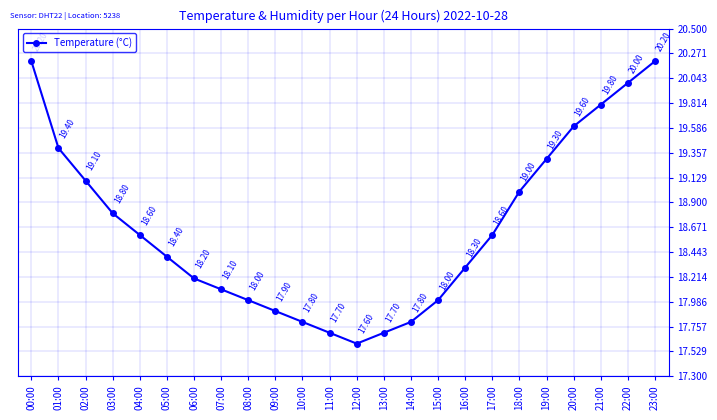

What is the label of the 20th point from the left?

19:00